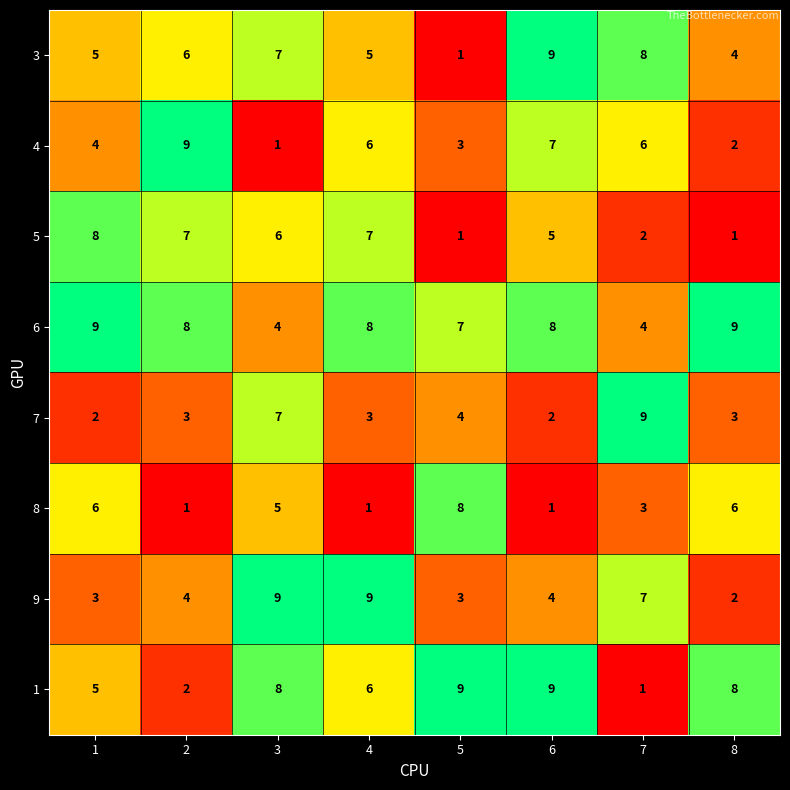

What is the approximate value of 6 at 4?

8